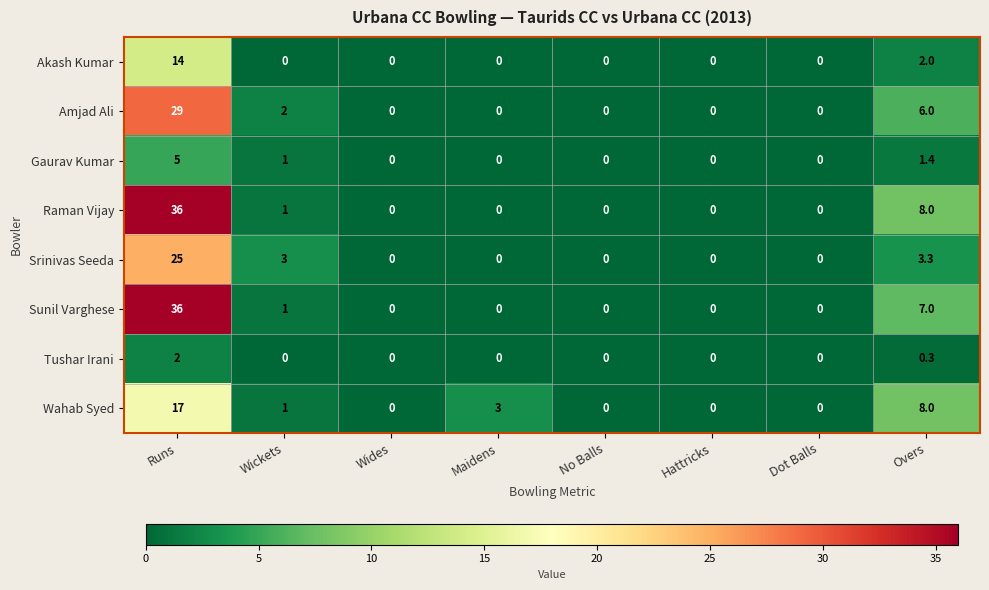

Which series changed the most between Wickets and No Balls?

Srinivas Seeda